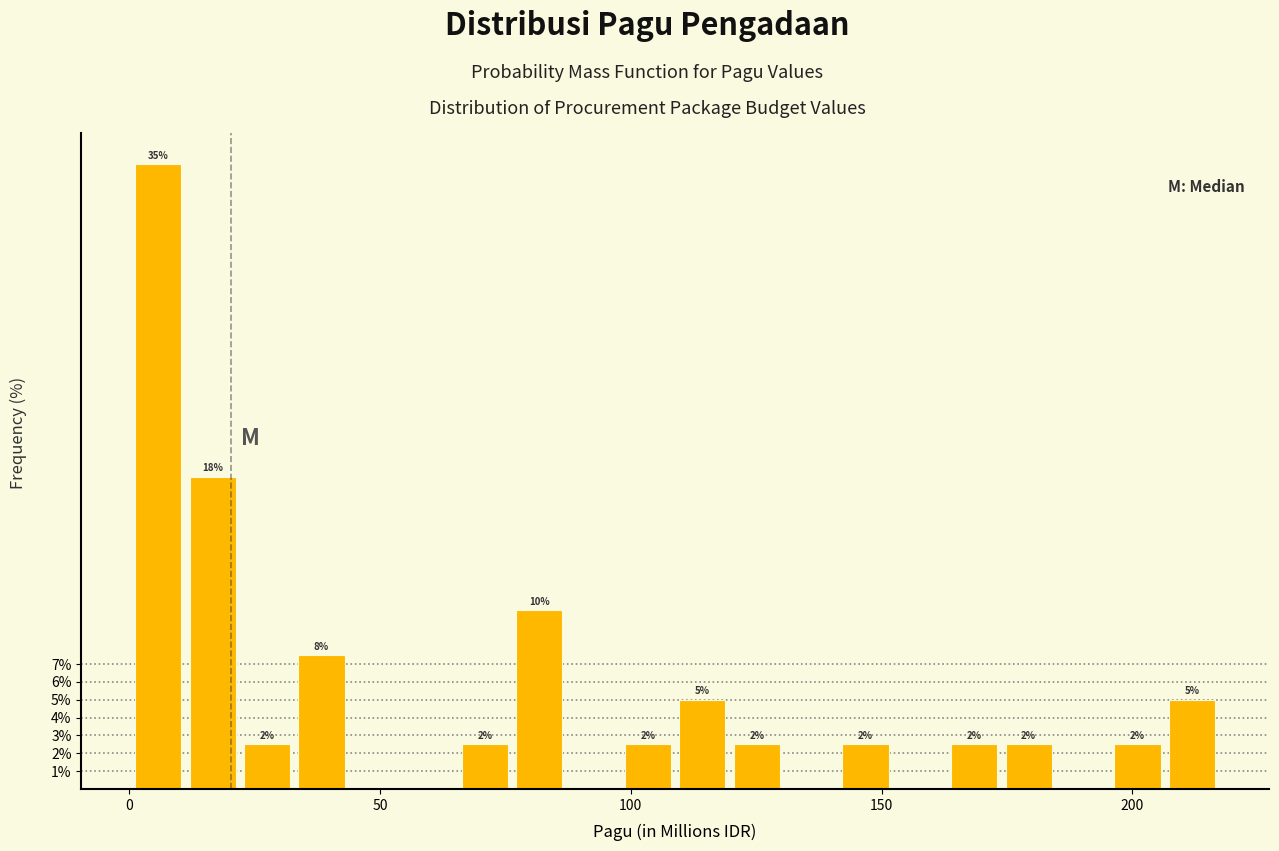

Read against the x-axis, roughly where is the centre of the tallest bar?

5